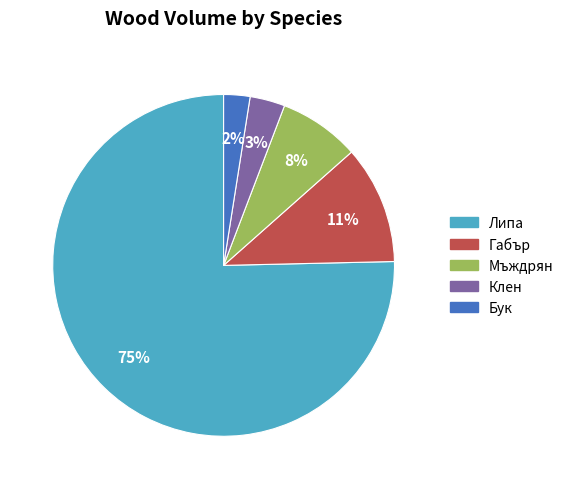

Is it true that Габър is 3% of the pie?

False